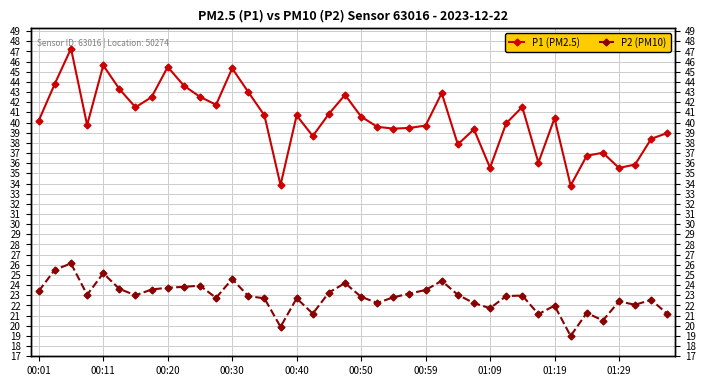

Count the number of categories in the chart.

40